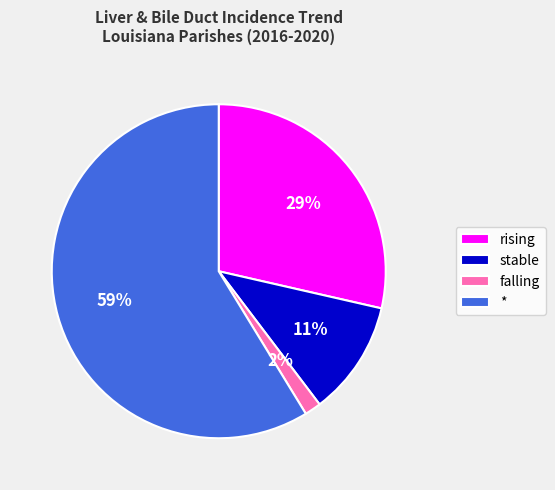

Combined, do stable and falling account for over 50%?

No